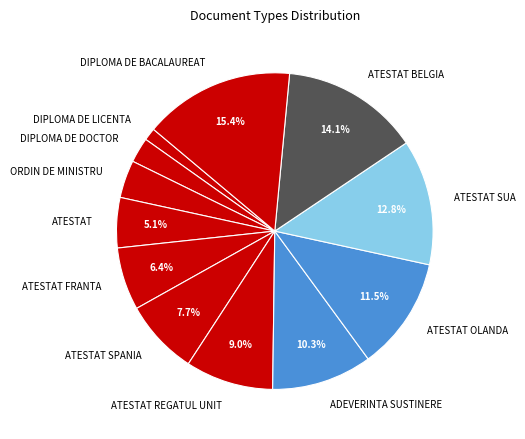

How many slices are in this pie chart?

12